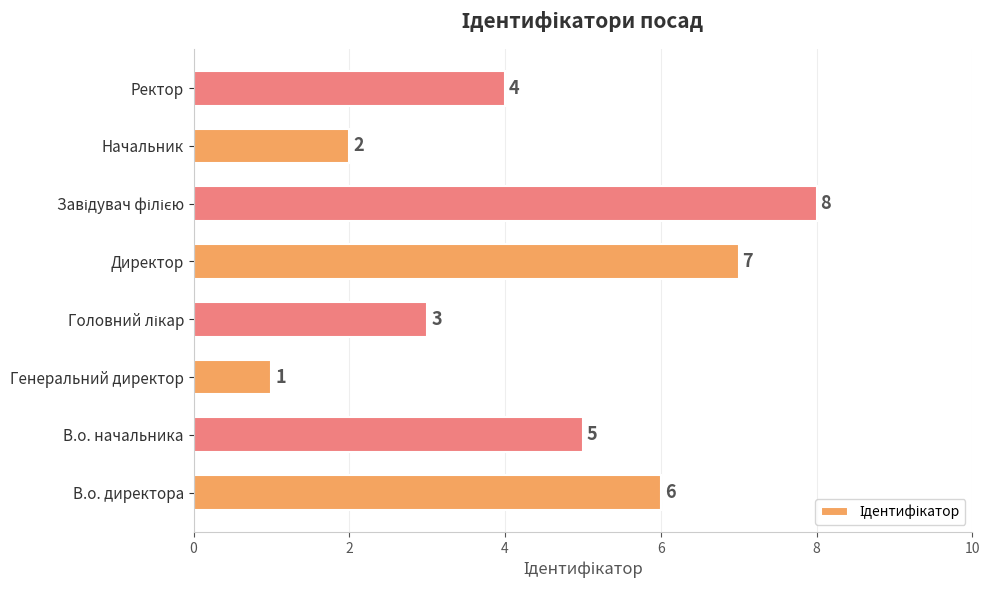

What is the difference between the maximum and minimum values?

7